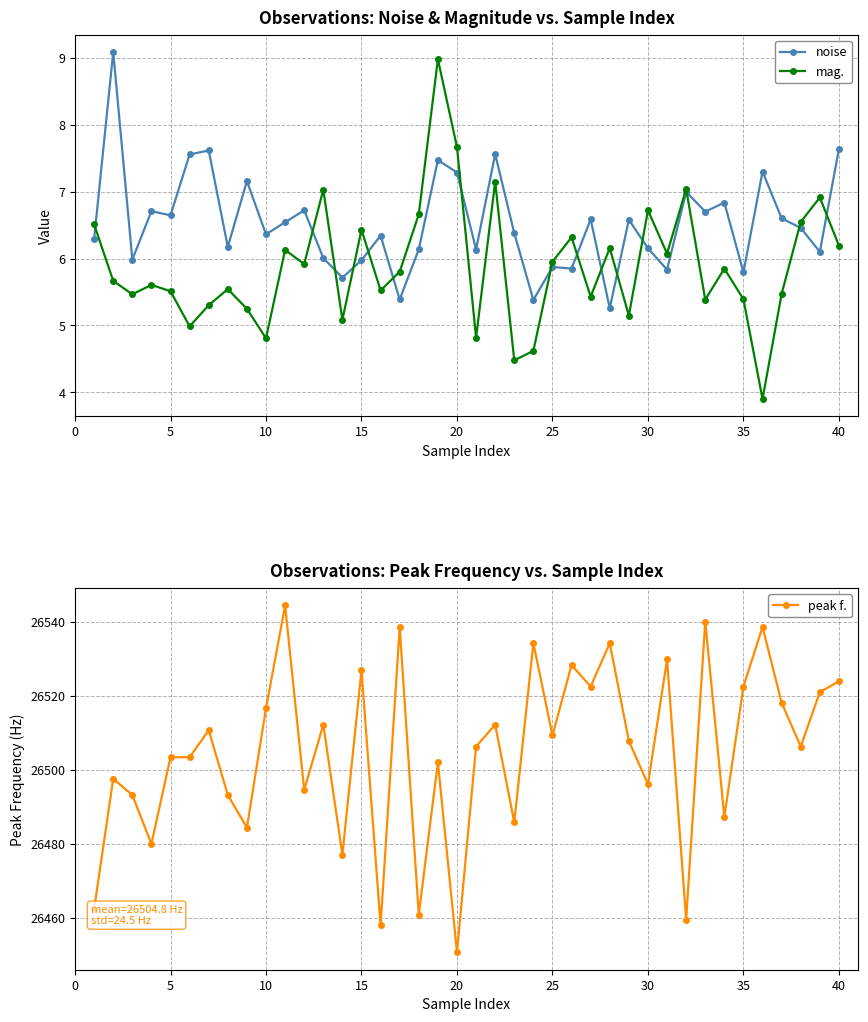

True or false: mag. has a value of 11.9 at 20.

False